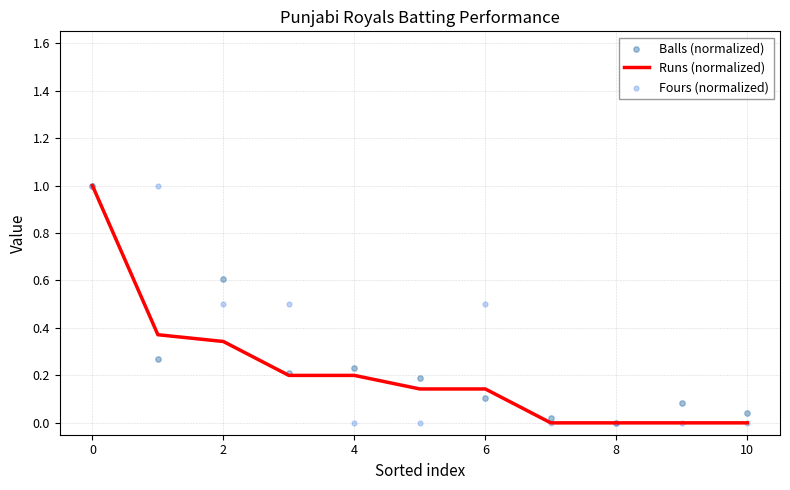

Which series contains the lowest Y value?

Runs (normalized)